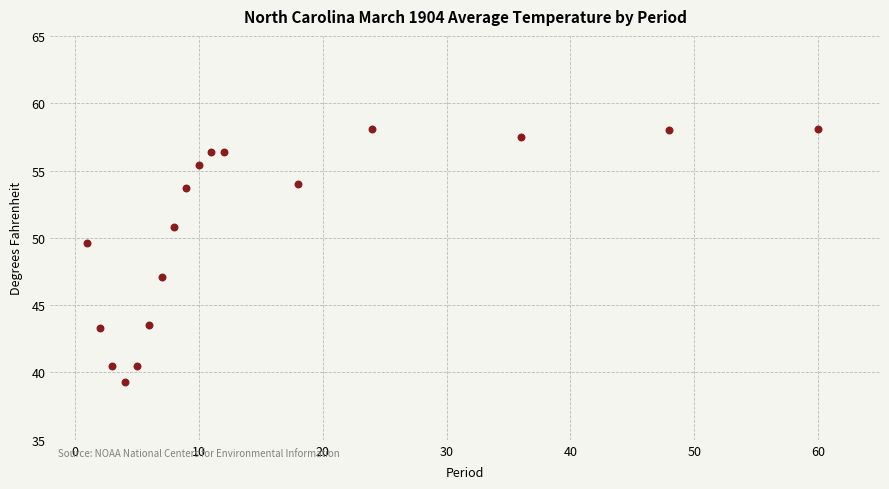

What is the range of X values (max minus min)?

59.0